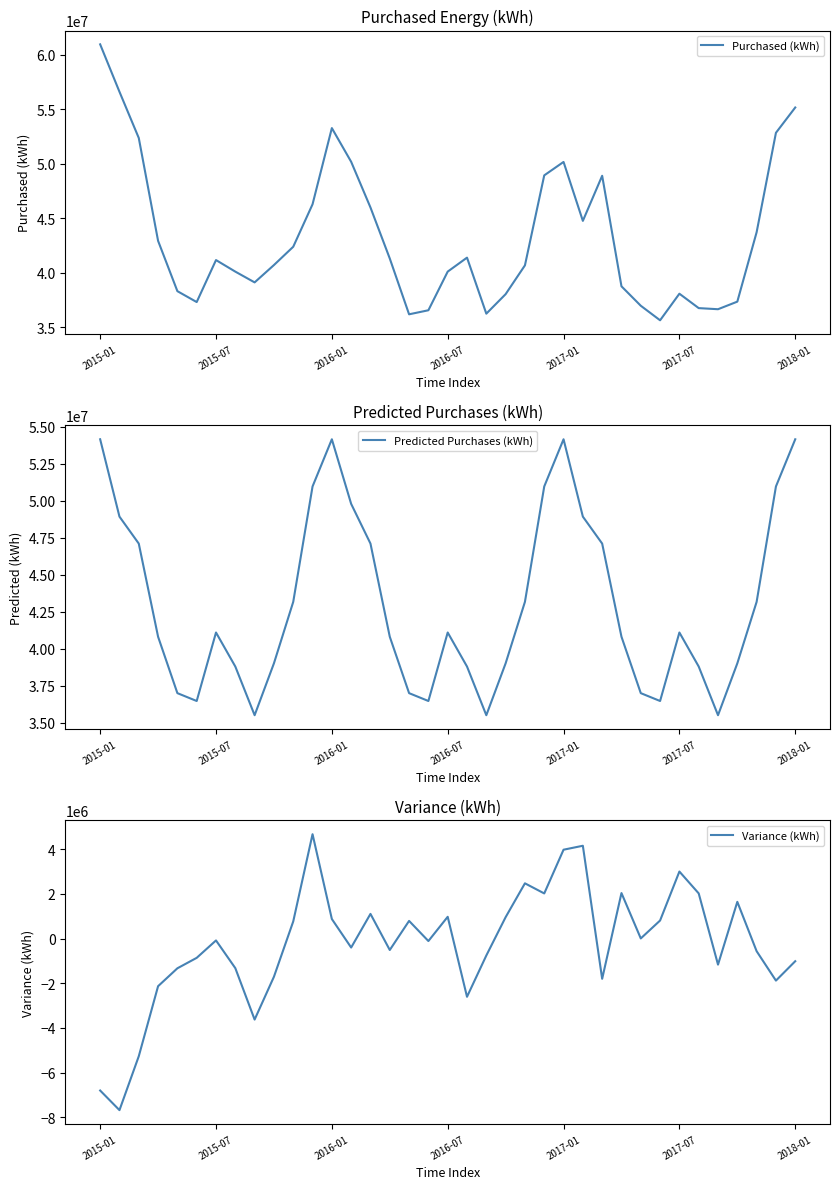

What is the total value across all series at 7?

77574949.9